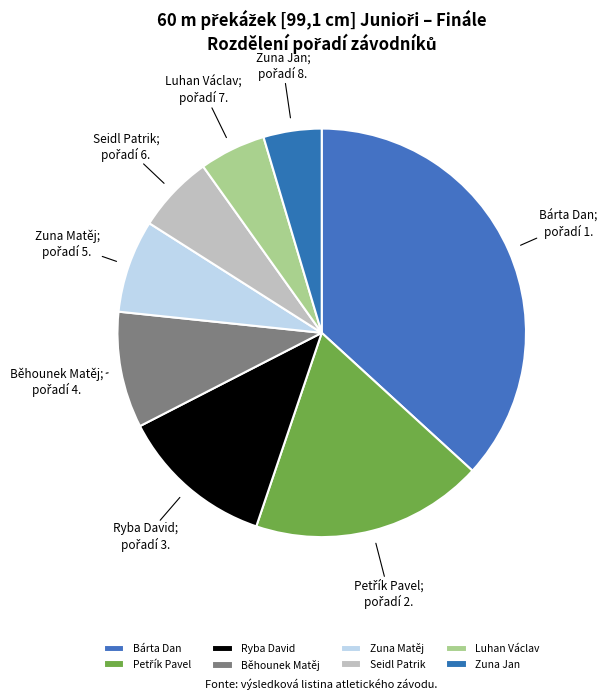

Does Zuna Jan represent more than half of the total?

No